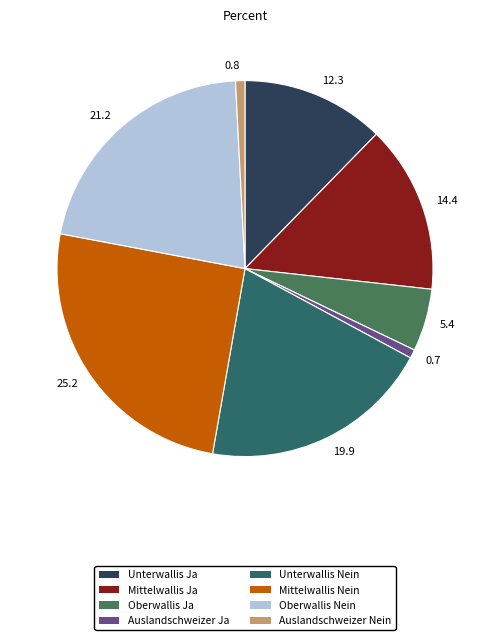

Which has a higher value, 0.8 or 19.9?

19.9